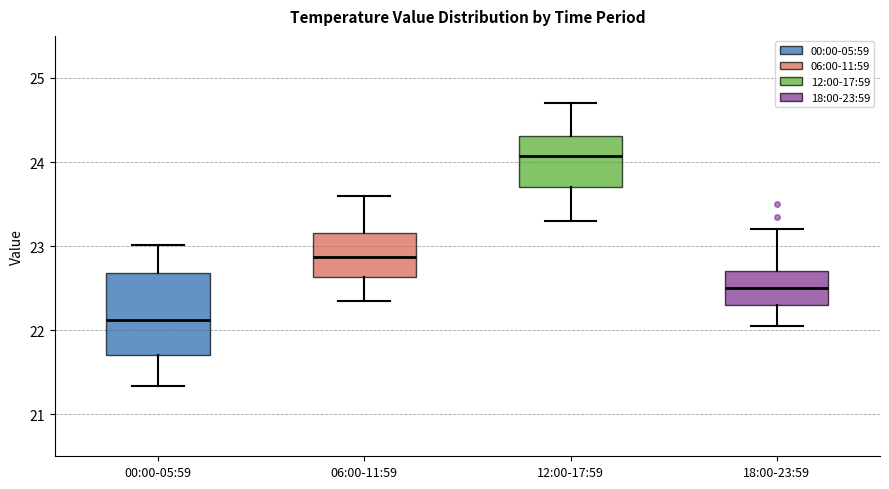

Where does the upper whisker of the box for 00:00-05:59 end on the y-axis? The values are not printed on the chart, so give them approximately, as read against the axis.

23.0